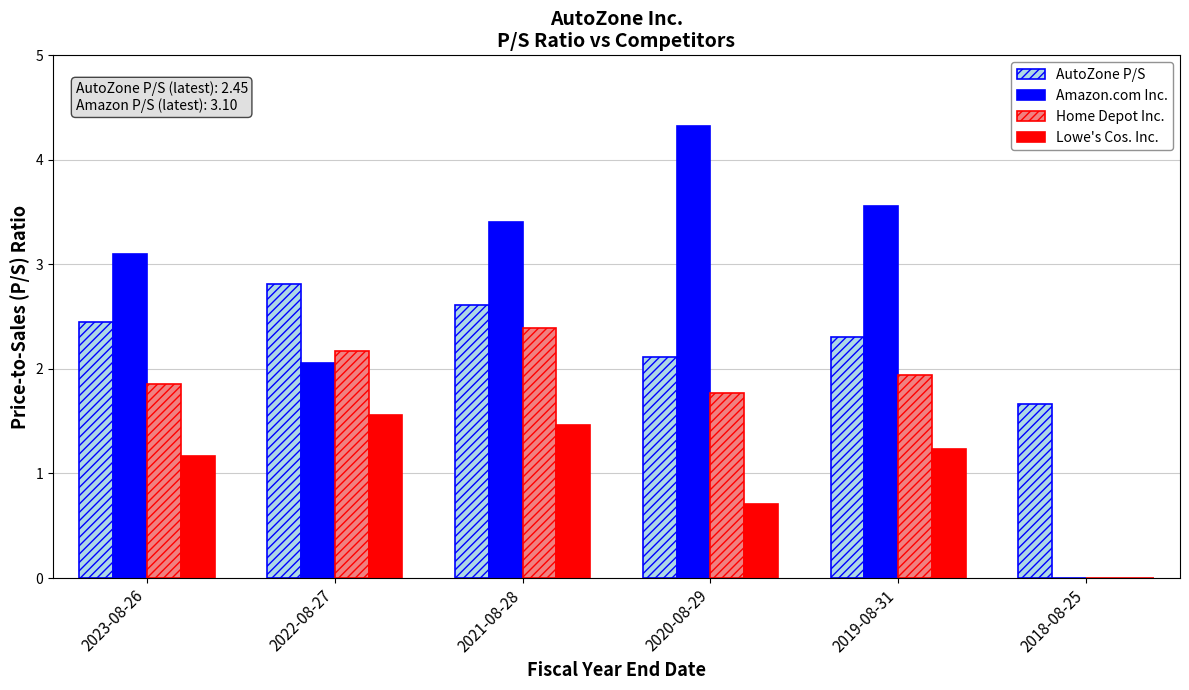

What is the highest value of the Amazon.com Inc. series?

4.3